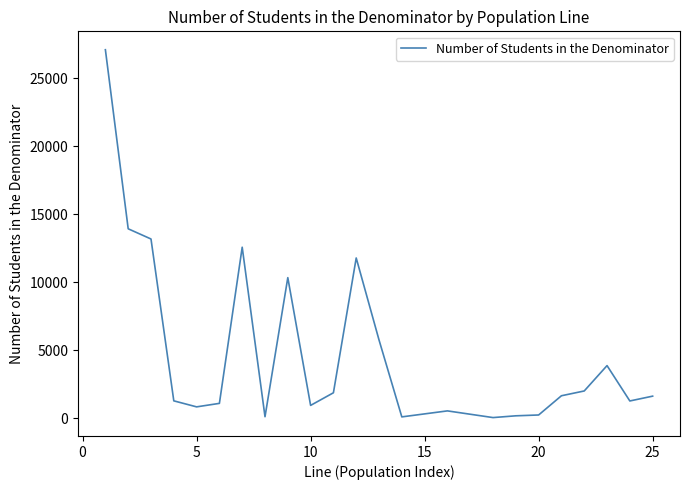

What is the difference between the maximum and minimum values?

27053